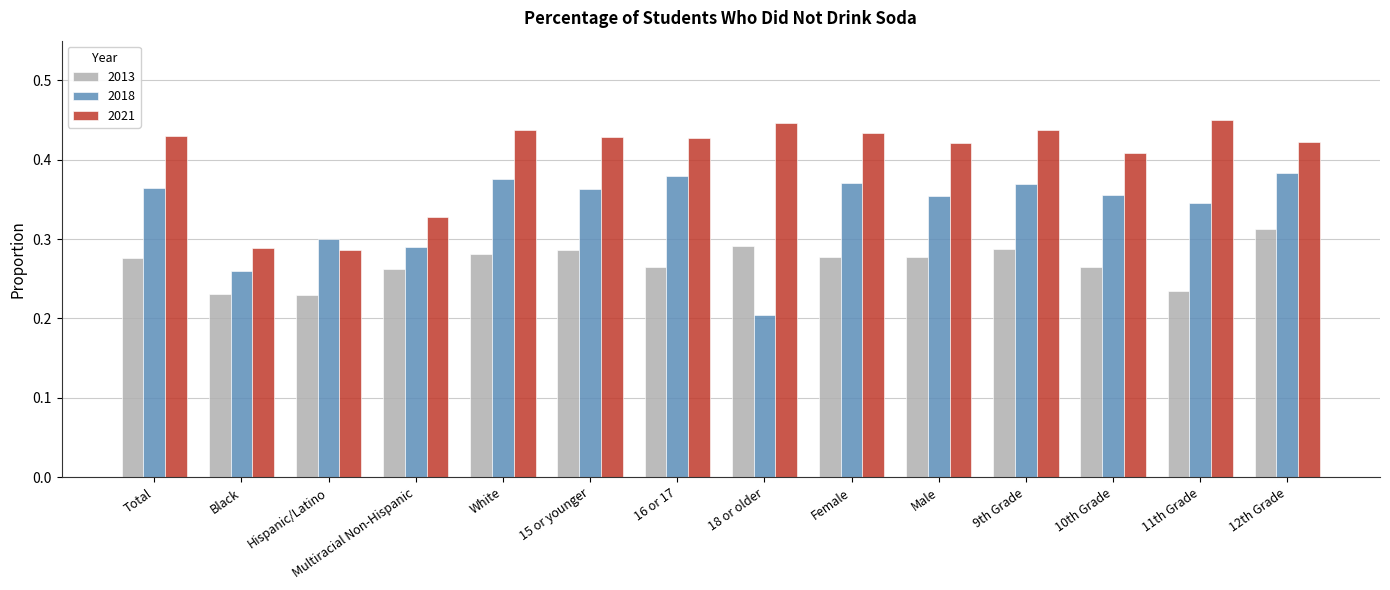

How many 2013 values are between 0 and 1?

14